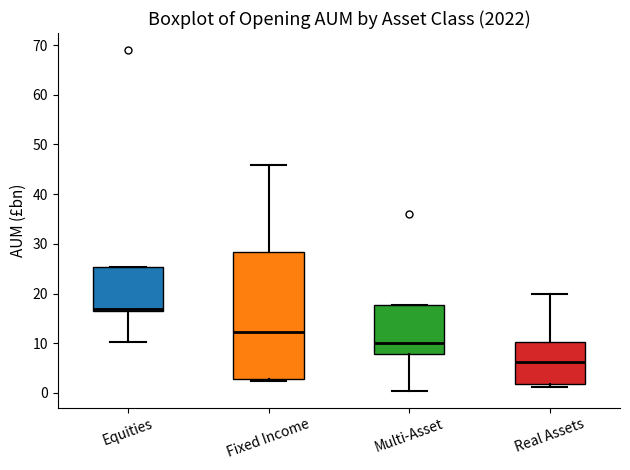

Reading left to right, transcribe this box plot: for each box, give where its median line is, the range the box spans, and where its two whiskers end, as read against the y-axis. The values are not printed on the chart, so give them approximately, as read against the axis.

Equities: median 17, box 16 to 25, whiskers 10 to 25
Fixed Income: median 12, box 3 to 28, whiskers 2 to 46
Multi-Asset: median 10, box 8 to 18, whiskers 1 to 18
Real Assets: median 6, box 2 to 10, whiskers 1 to 20